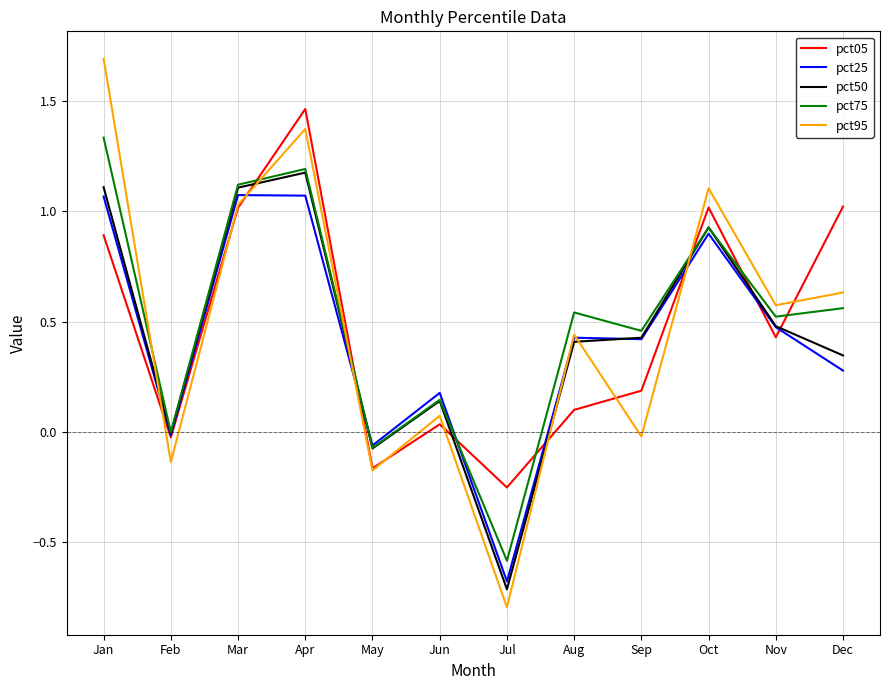

The value of pct25 at Nov is 0.2. True or false?

False